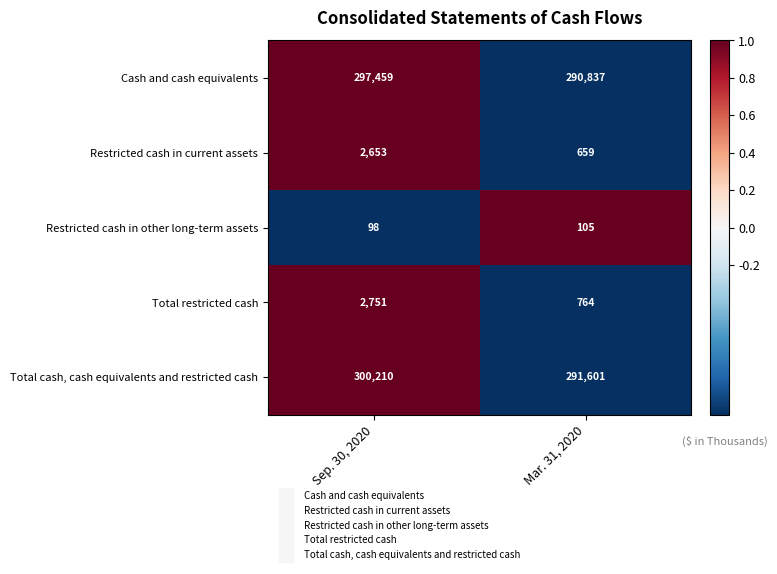

Where is Total restricted cash nearest to the value 1757?

Mar. 31, 2020